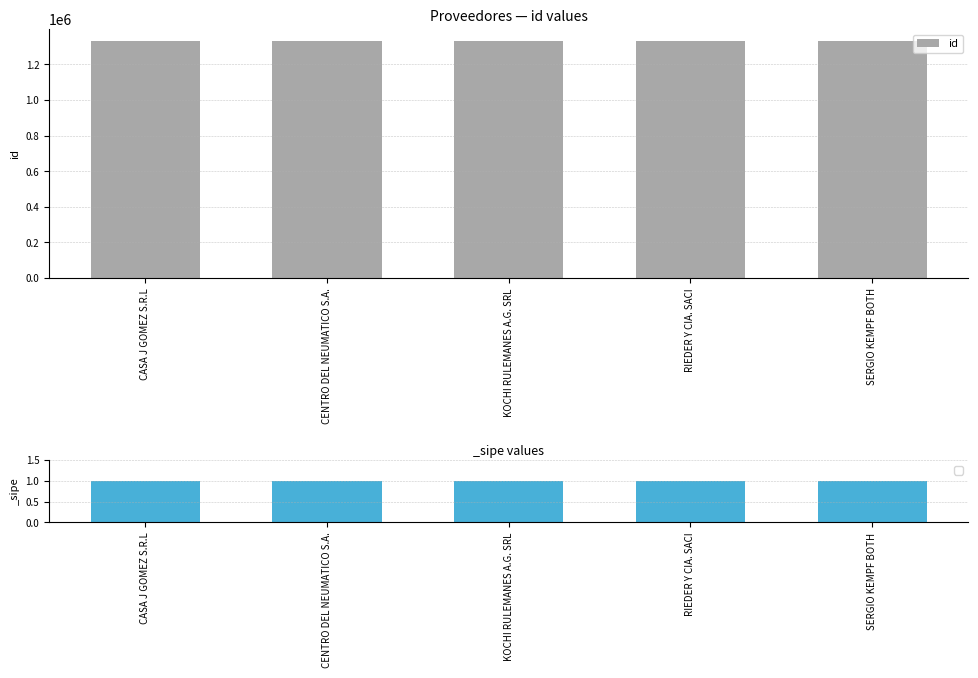

How many series are shown in this chart?

1